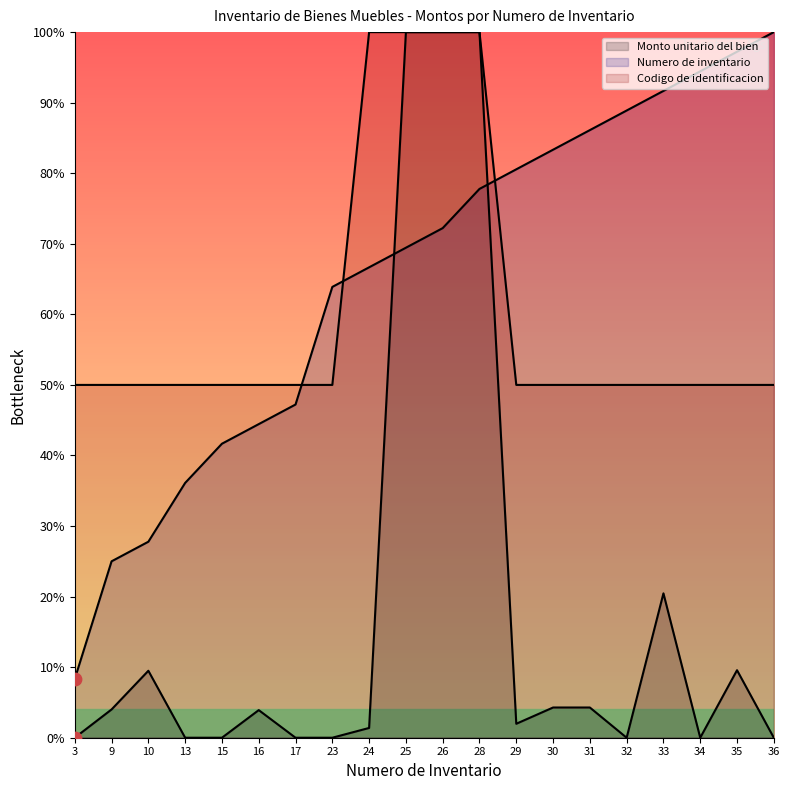

Is the value of Monto unitario del bien at 24 greater than the value of Codigo de identificacion at 29?

No